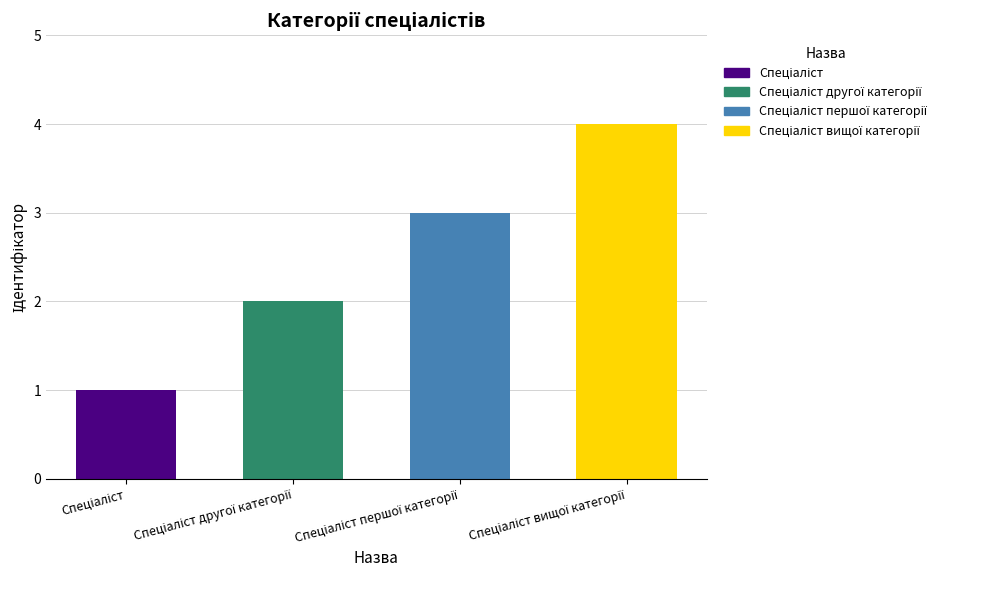

What is the sum of all values?

10